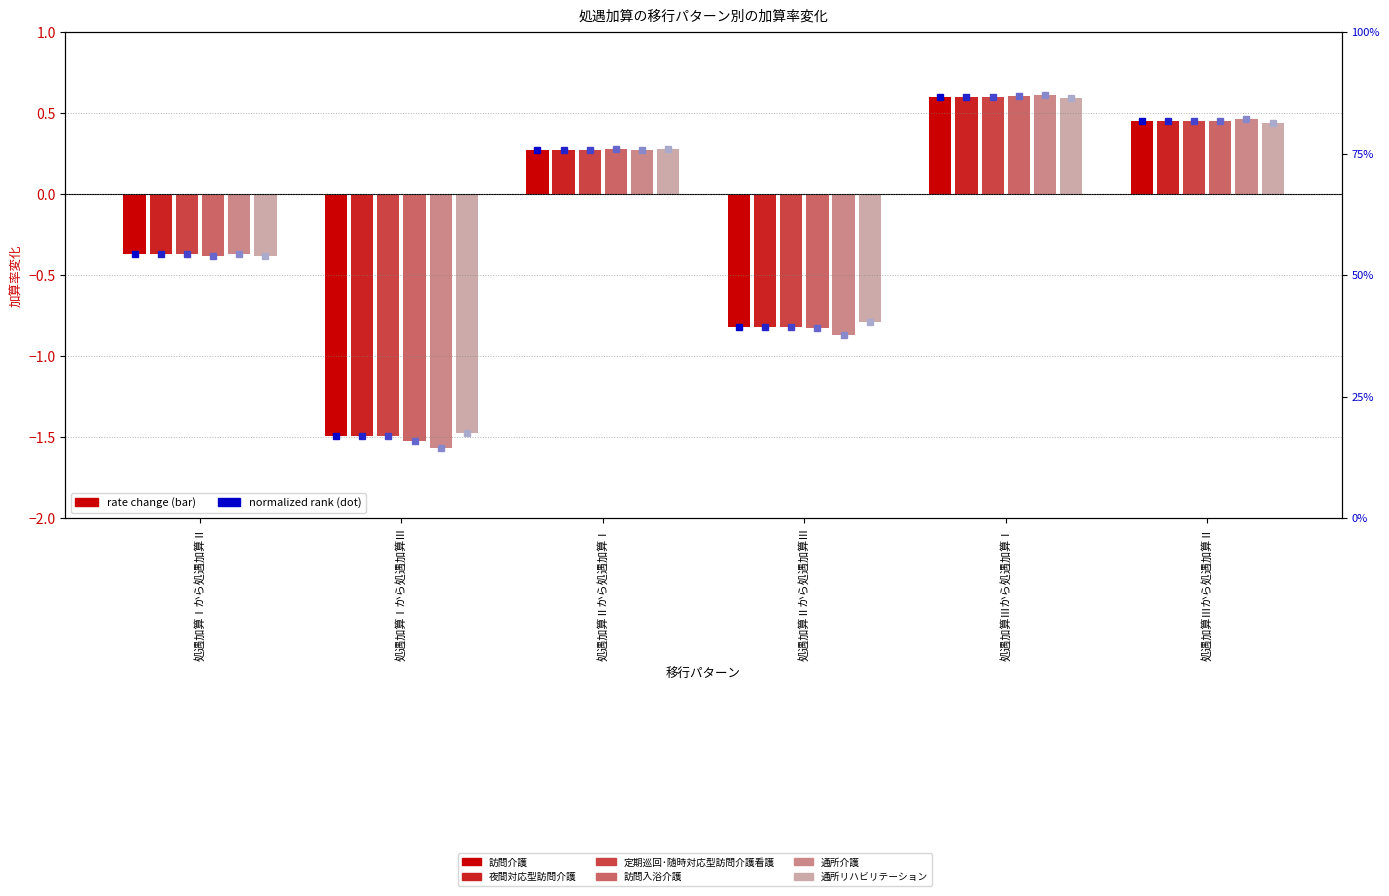

At how many categories does at least one series exceed -1?

5